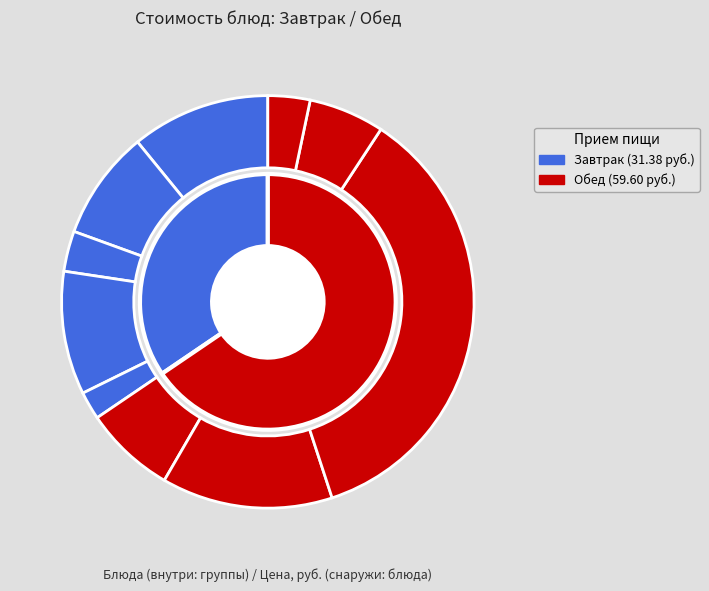

Does чай с лимоном represent more than half of the total?

No